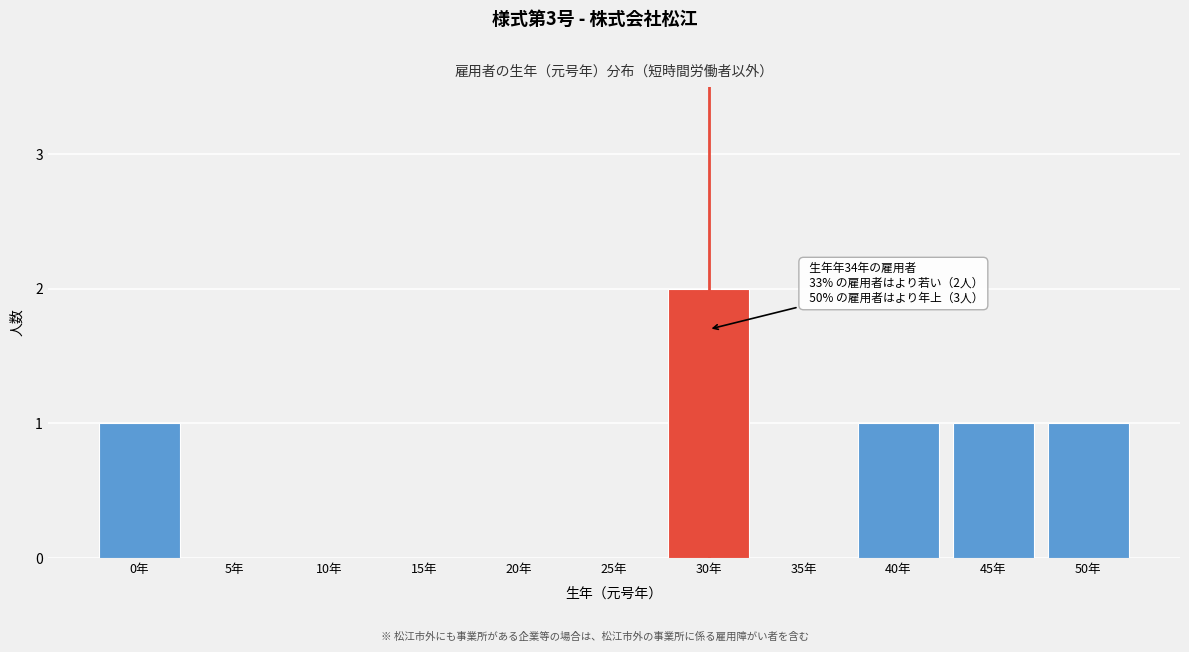

Reading left to right, transcribe all the data shown in this chart.

0年=1	5年=0	10年=0	15年=0	20年=0	25年=0	30年=2	35年=0	40年=1	45年=1	50年=1